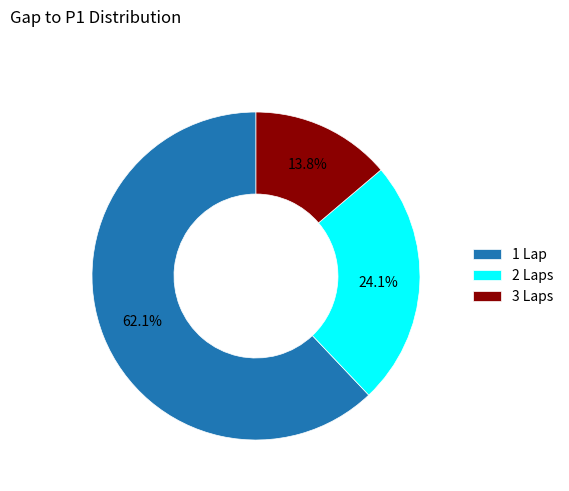

Which category accounts for the majority?

1 Lap